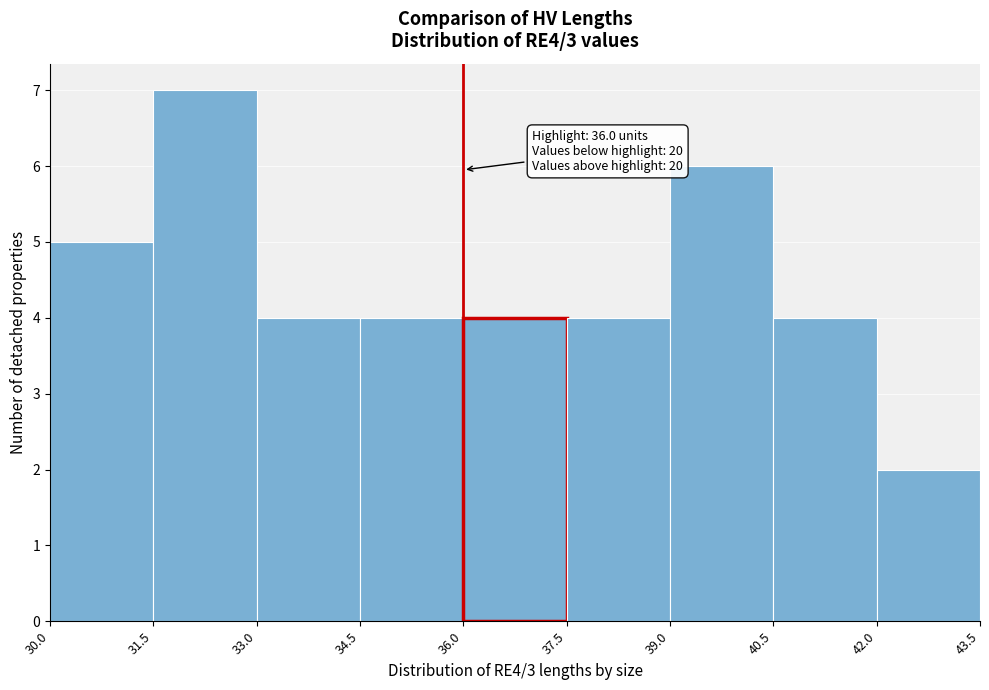

Which range on the x-axis has the tallest bar?

31.5 to 33.0